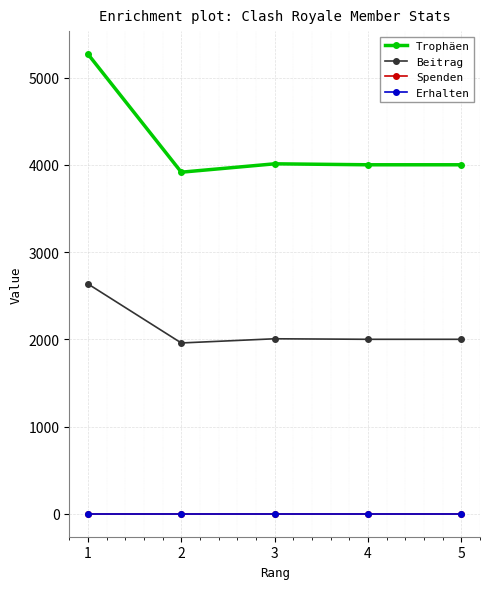

Is this an area chart (filled region under the line)?

No